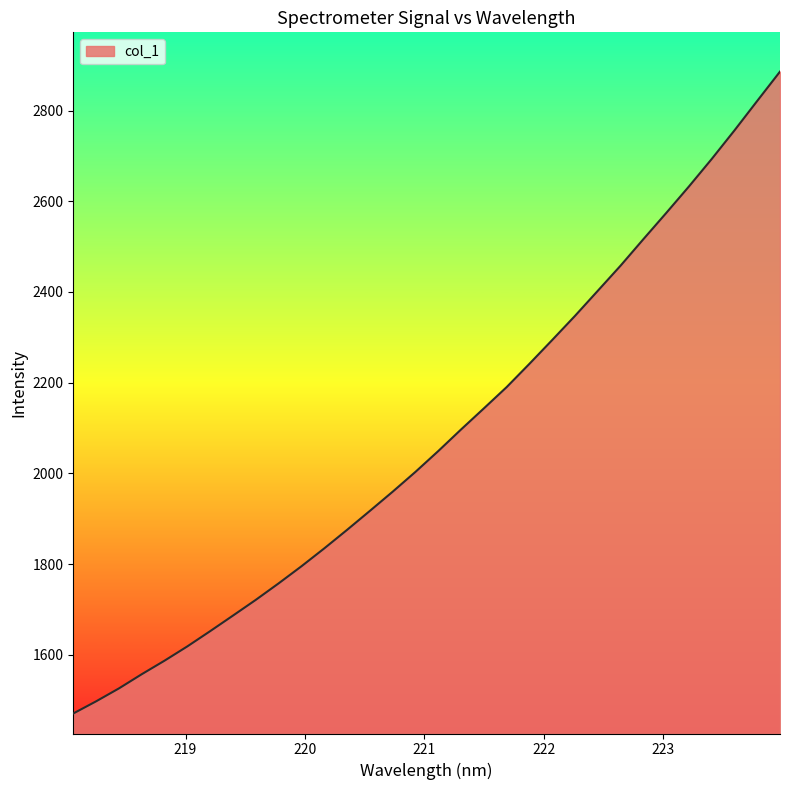

What is the maximum value shown in the chart?

2885.8